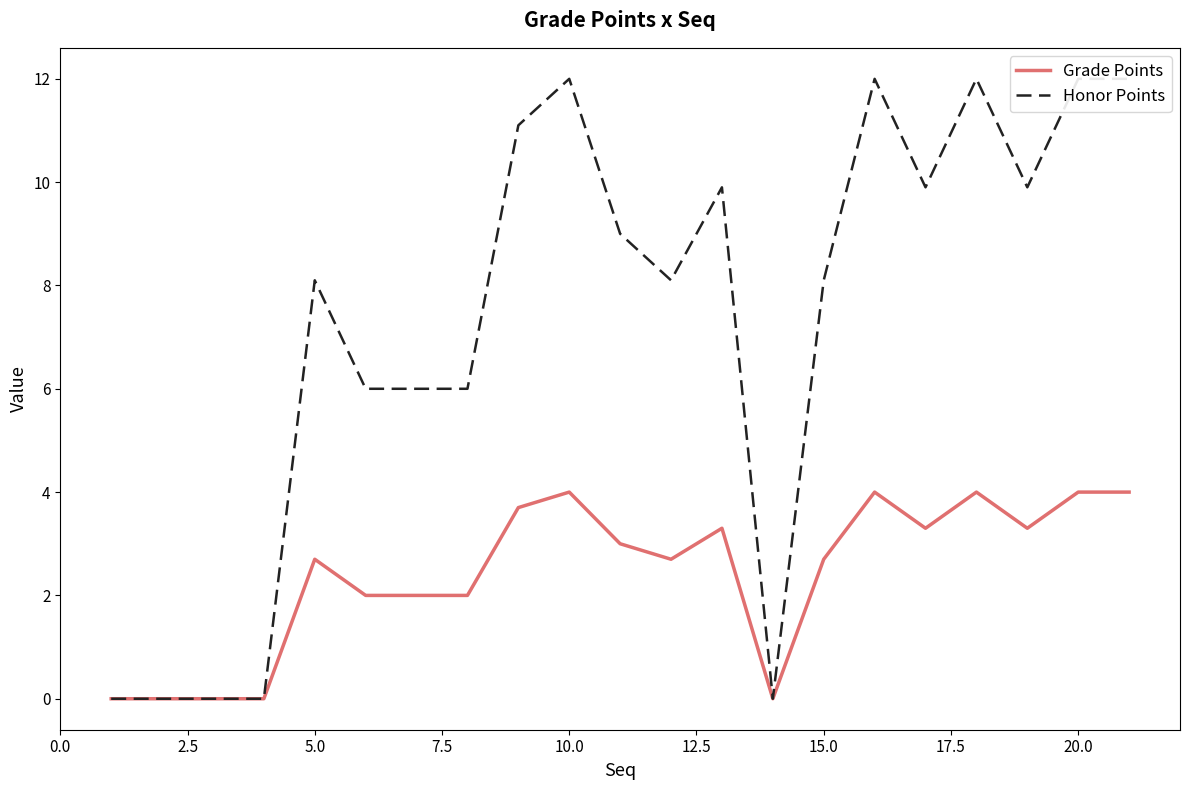

True or false: Grade Points and Honor Points cross at least once.

False